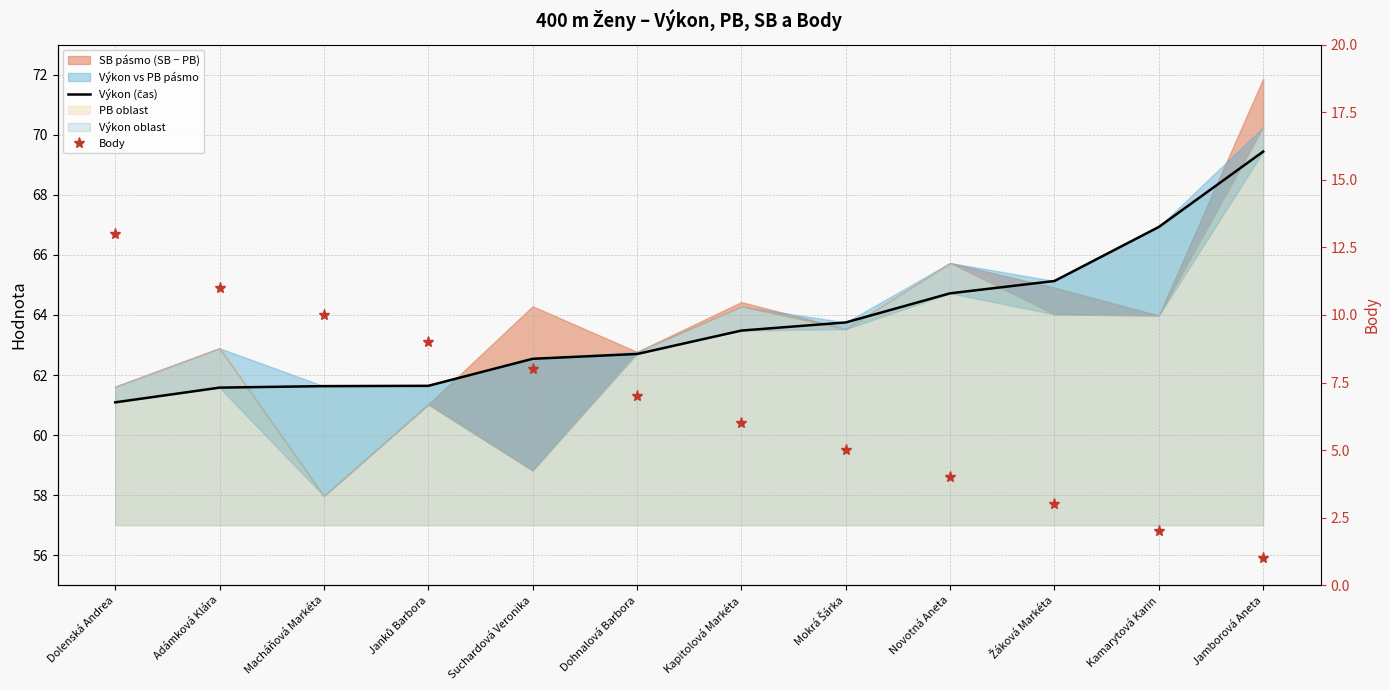

What is the value of the Výkon (čas) point at the 5th from the left?

62.5